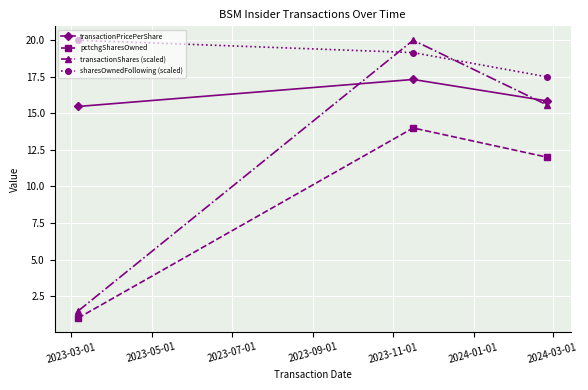

How many distinct data groups are displayed?

4